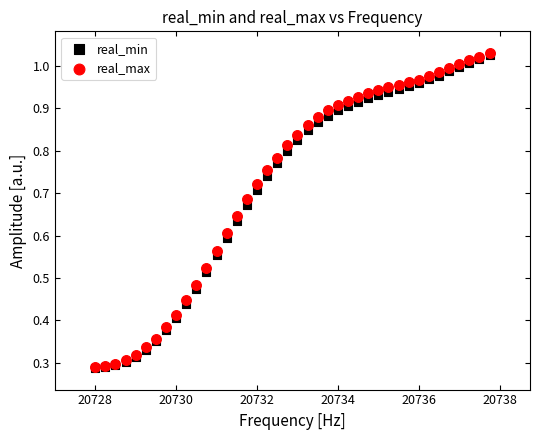

What are all the series names shown in the legend?

real_min, real_max